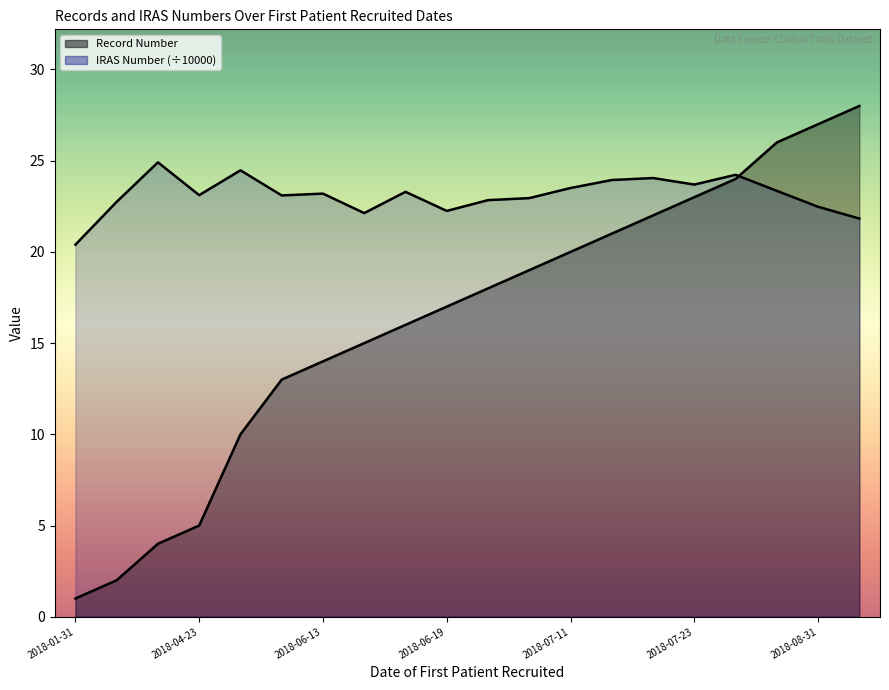

Count the number of data series in this chart.

2